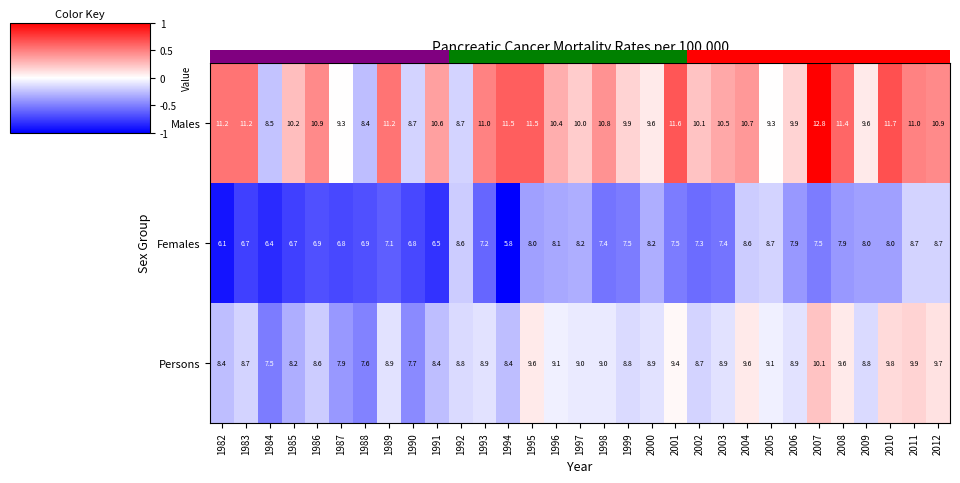

How many values in the Persons series exceed 8?

27